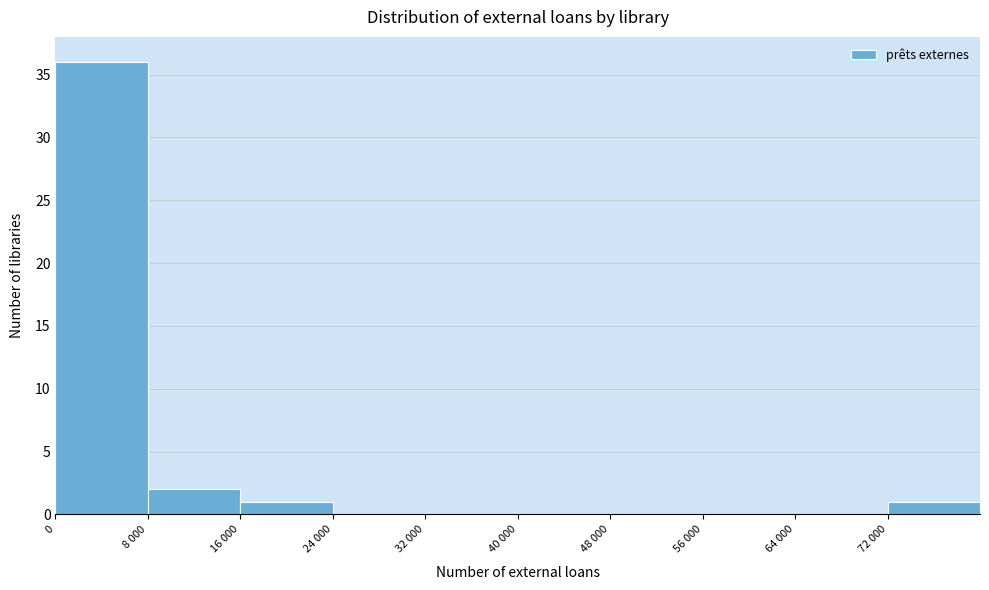

Reading right to left, extract all data points from this chart.

72 000=1	64 000=0	56 000=0	48 000=0	40 000=0	32 000=0	24 000=0	16 000=1	8 000=2	0=36